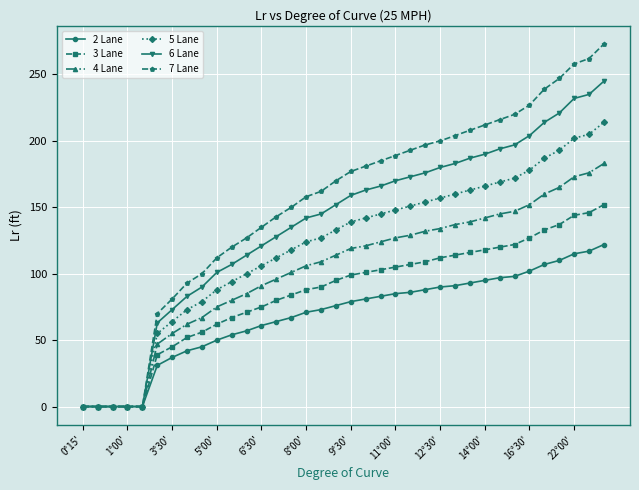

Which series has the largest total across all categories?

7 Lane